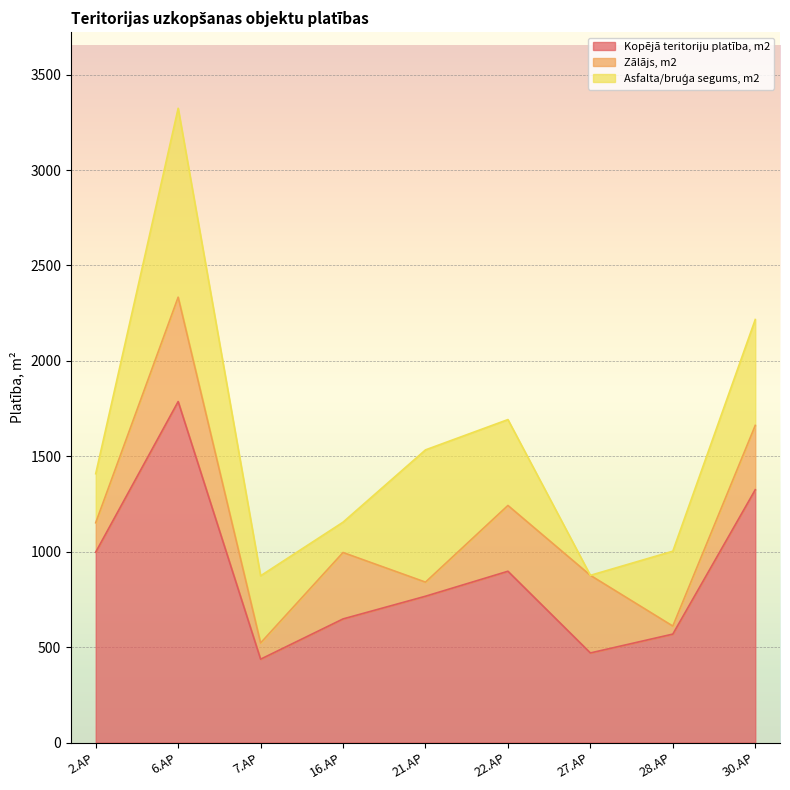

What position from the right is 28.AP?

2